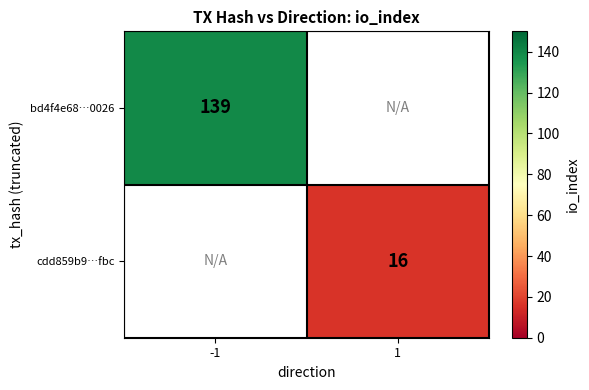

What is the greatest value displayed?

139.0